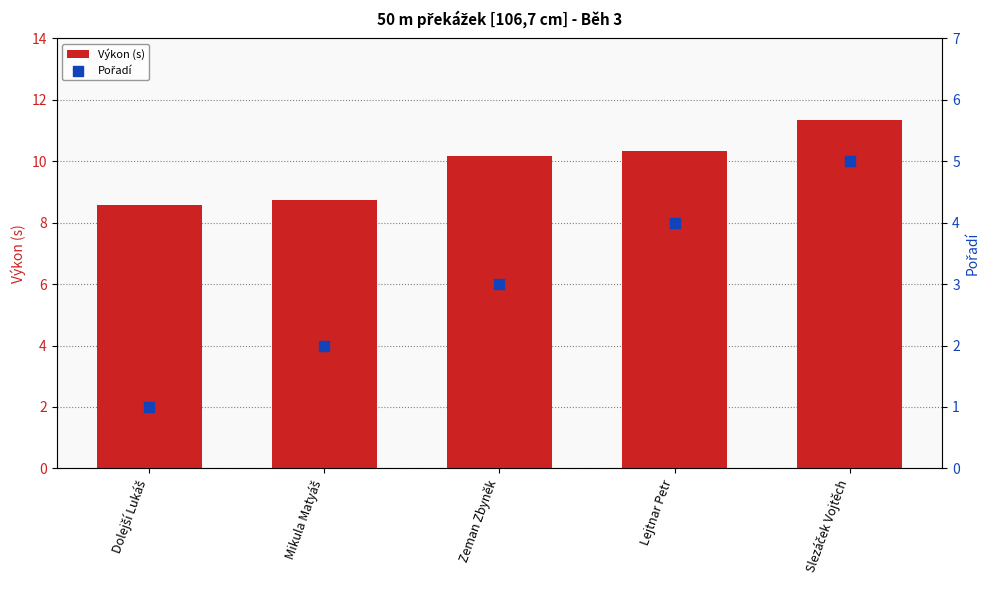

Is the value of Pořadí at Lejtnar Petr greater than the value of Výkon (s) at Slezáček Vojtěch?

No